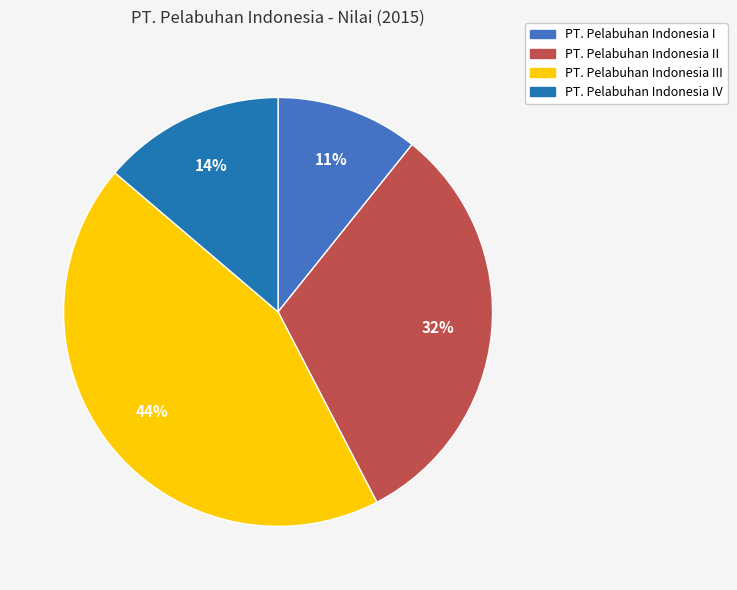

Is there a majority slice in this chart?

No